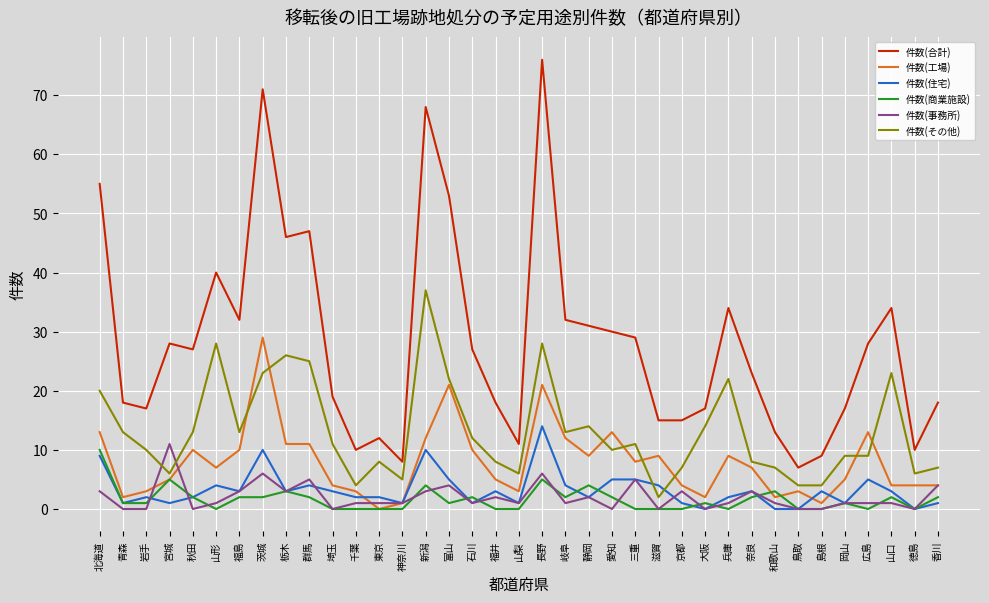

True or false: 件数(住宅) and 件数(合計) cross at least once.

False